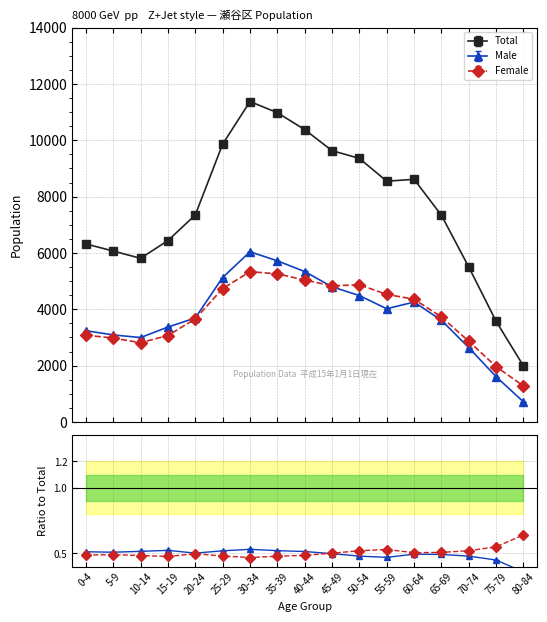

What is the smallest value displayed?

713